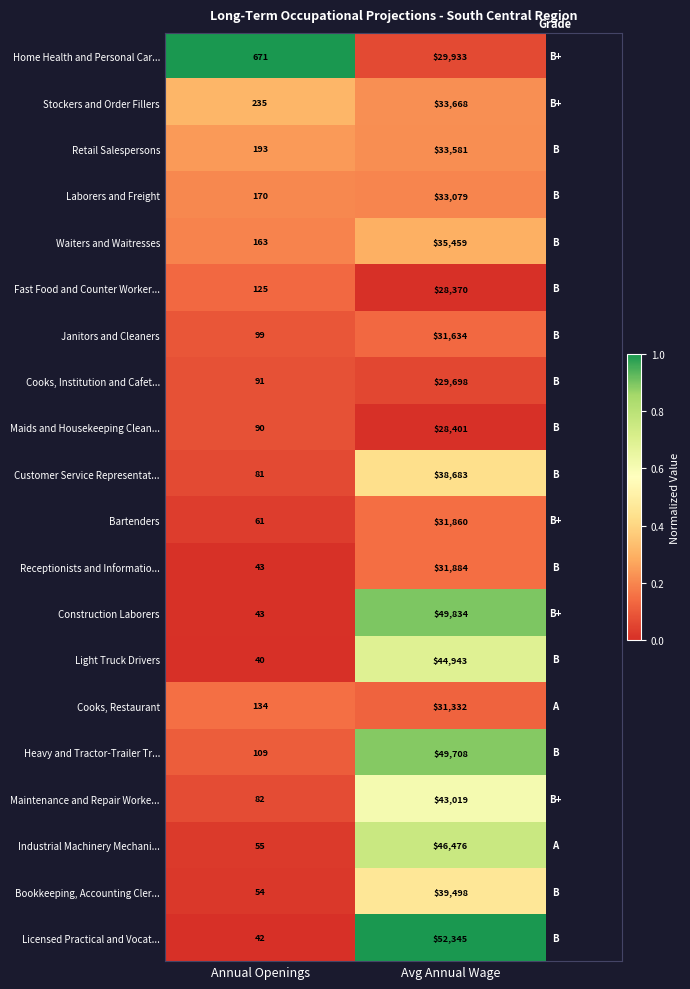

What is the difference between the Cooks, Restaurant values at Annual Openings and Avg Annual Wage?

31198